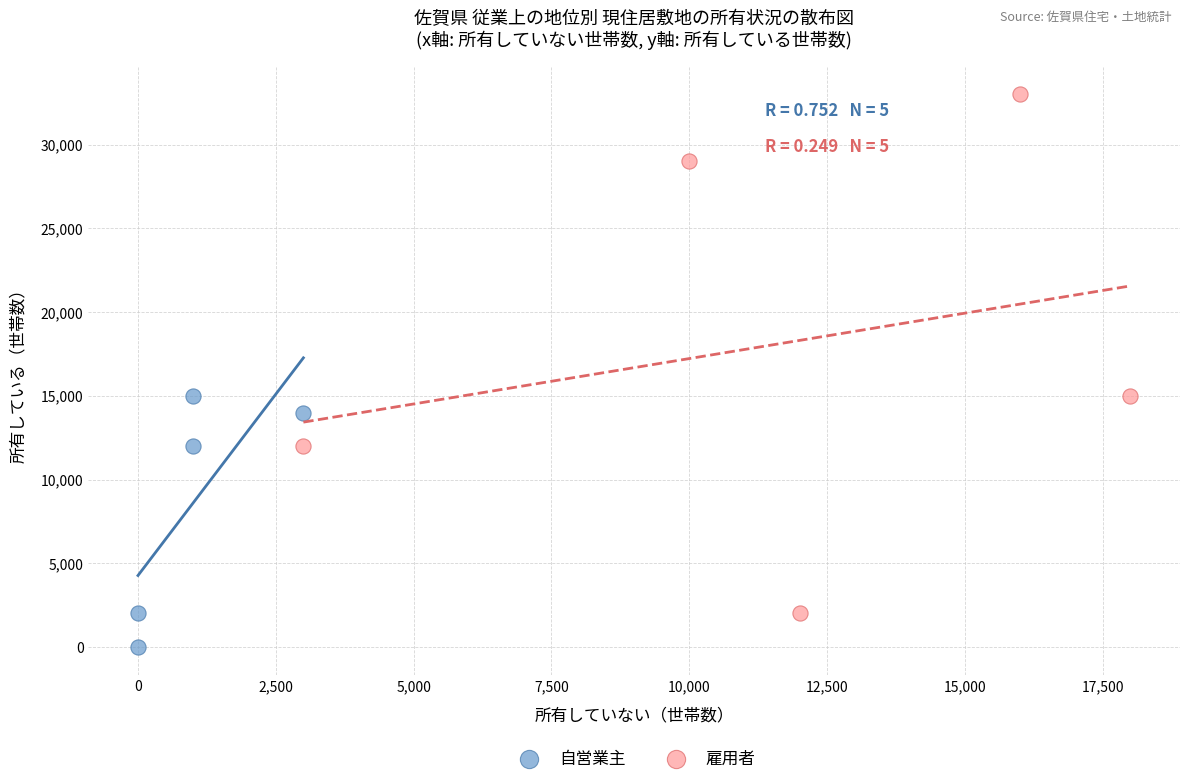

Which series contains the highest Y value?

雇用者